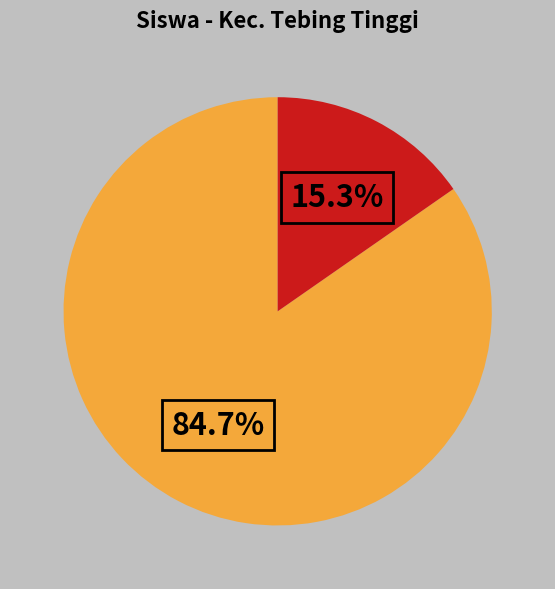

Is there a majority slice in this chart?

Yes